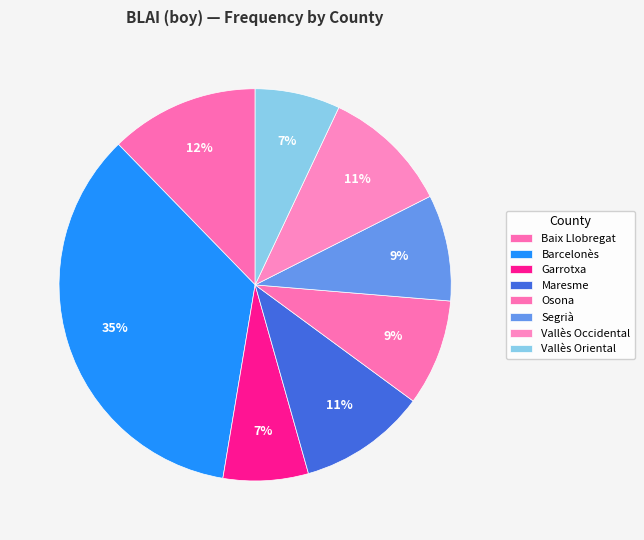

What is the largest slice in the pie chart?

Barcelonès